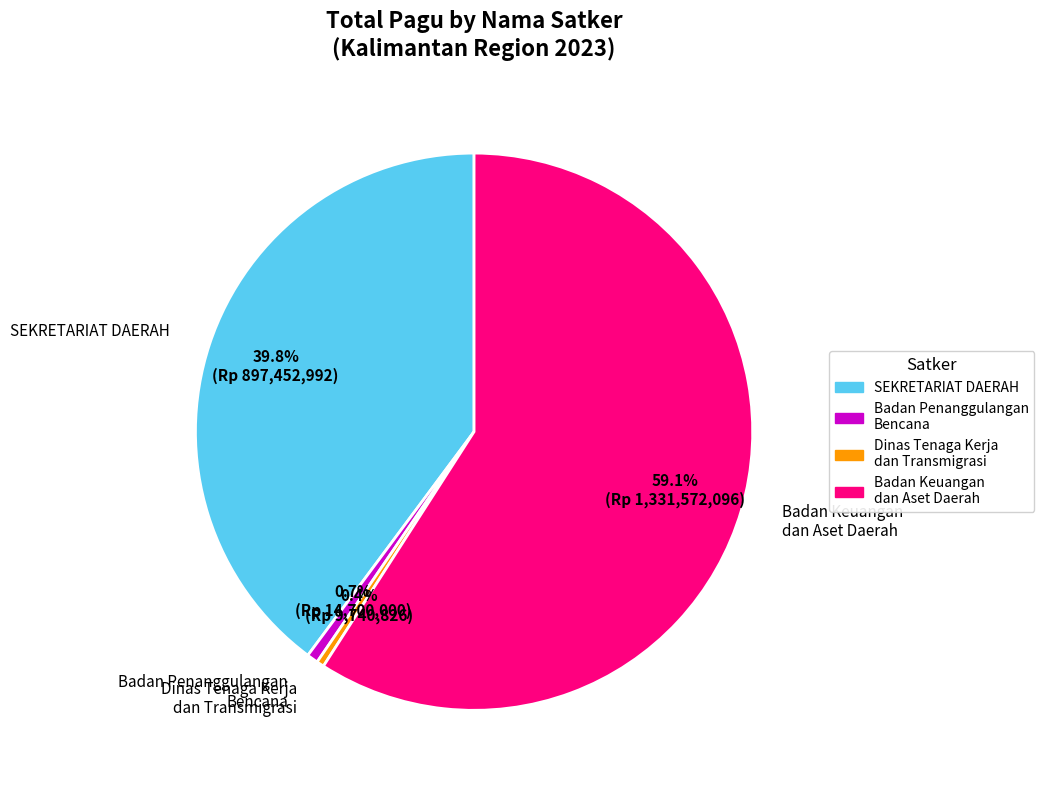

Between Badan Penanggulangan Bencana and SEKRETARIAT DAERAH, which is larger?

SEKRETARIAT DAERAH